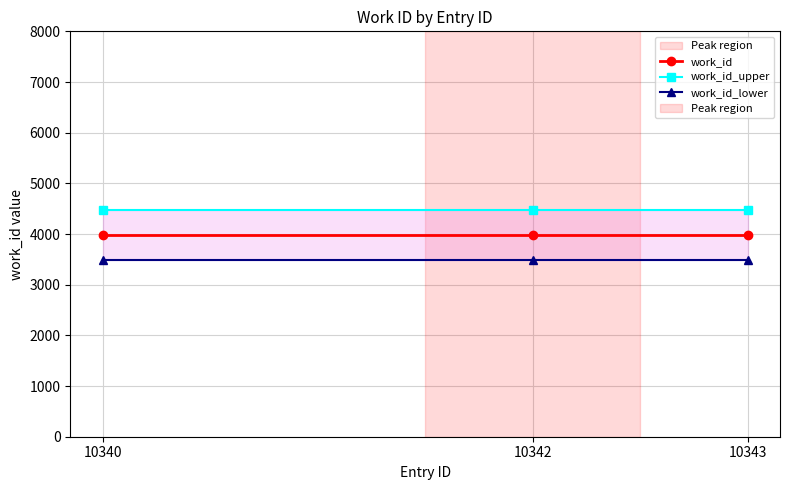

What is the value of the work_id point at the 1st from the left?

3981